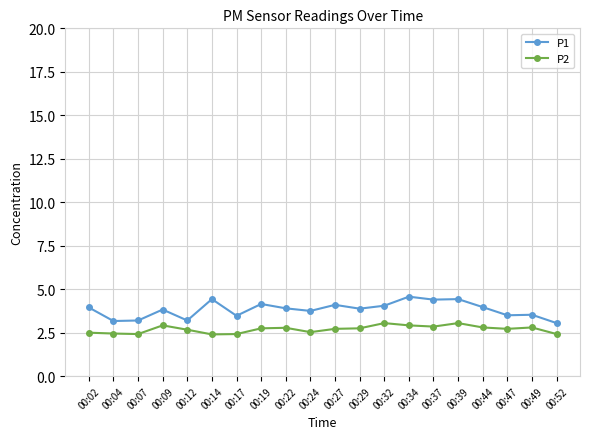

The P1 series shows 2.5 at 00:02. True or false?

False